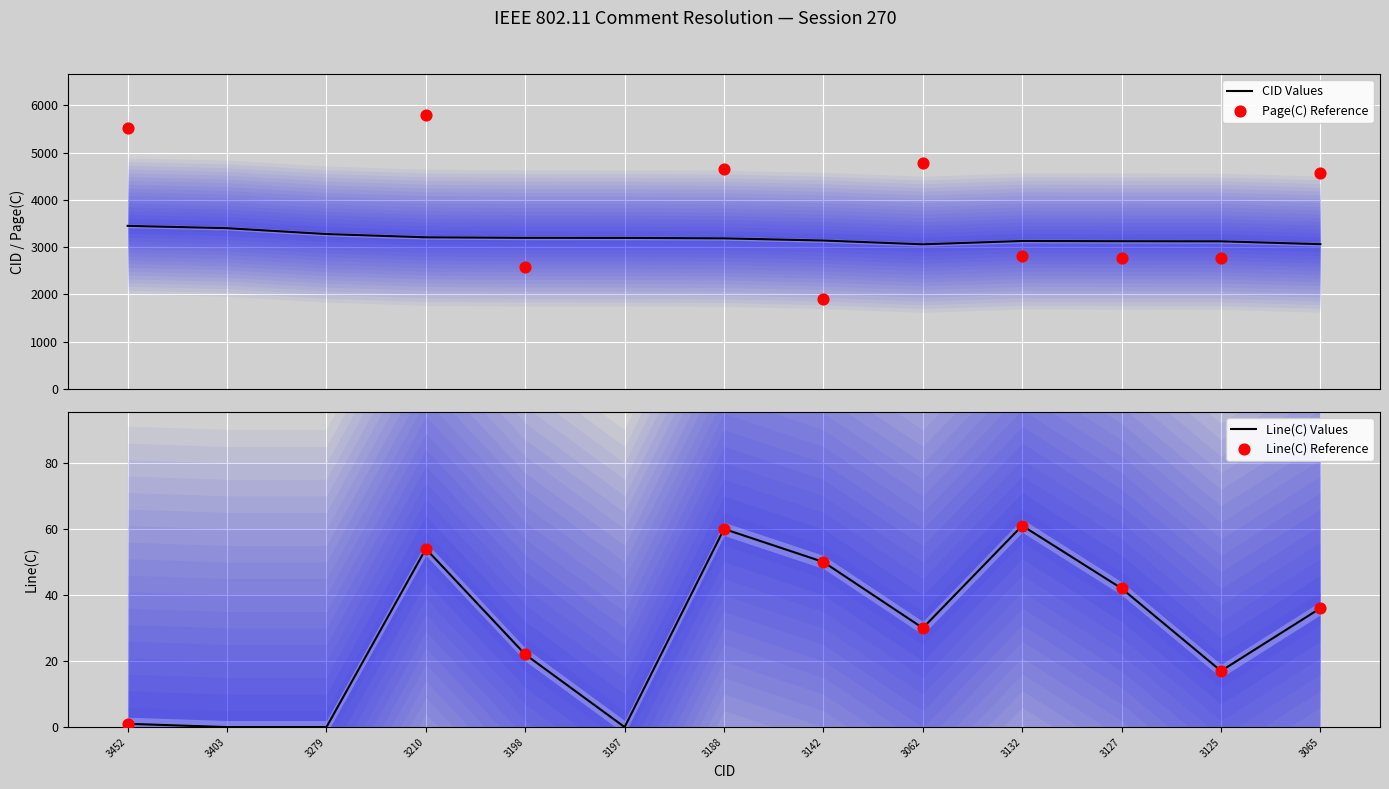

Which series reaches the minimum Y coordinate?

Line(C)